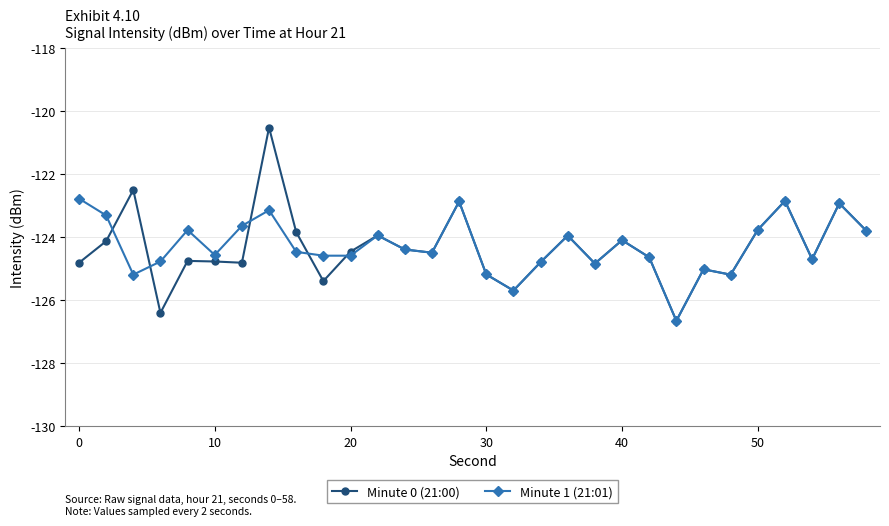

What is the value of the Minute 1 (21:01) point at the 21st from the left?

-124.1